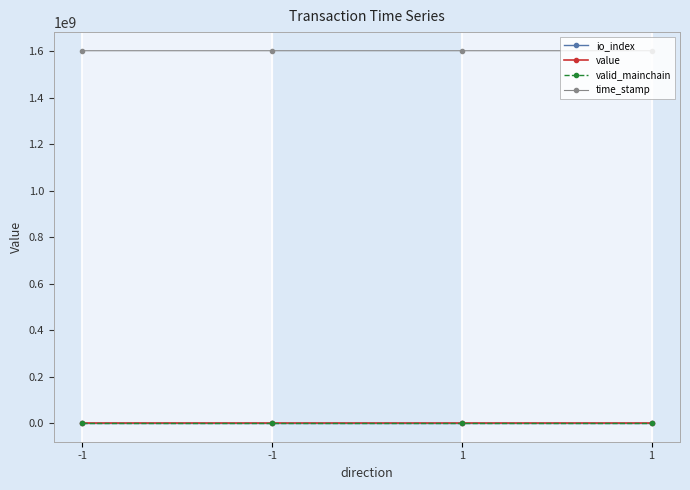

True or false: io_index has a value of 1.6 at 1.

False